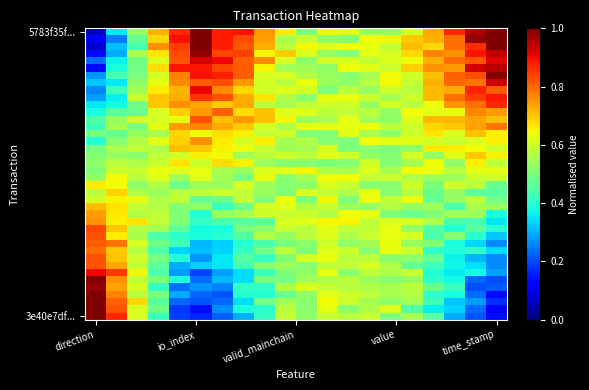

Count the number of data series in this chart.

40